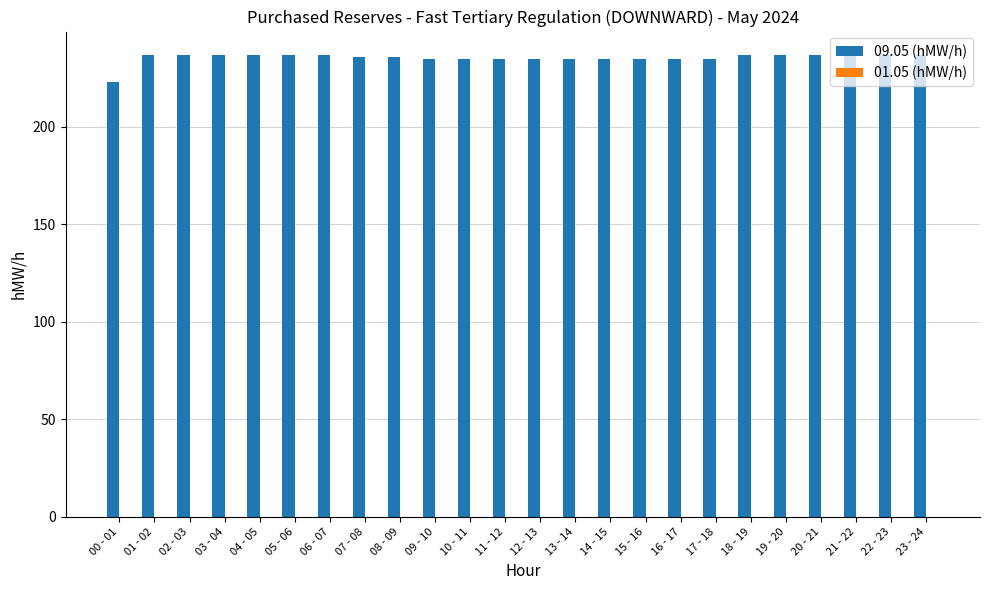

At which category does the chart reach its minimum across all series?

00 - 01